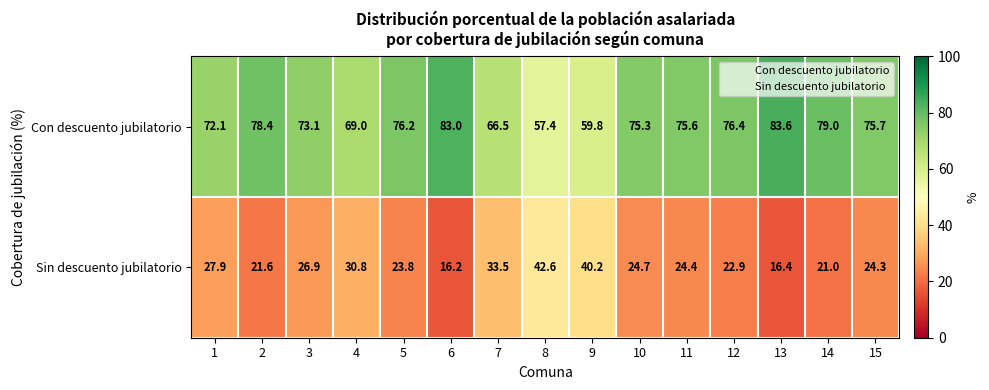

Rank the series by their maximum value, from highest to lowest.

Con descuento jubilatorio, Sin descuento jubilatorio